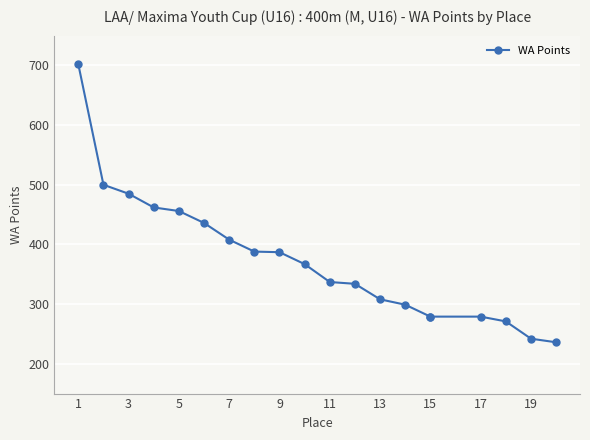

The value at 15 is 279. True or false?

True